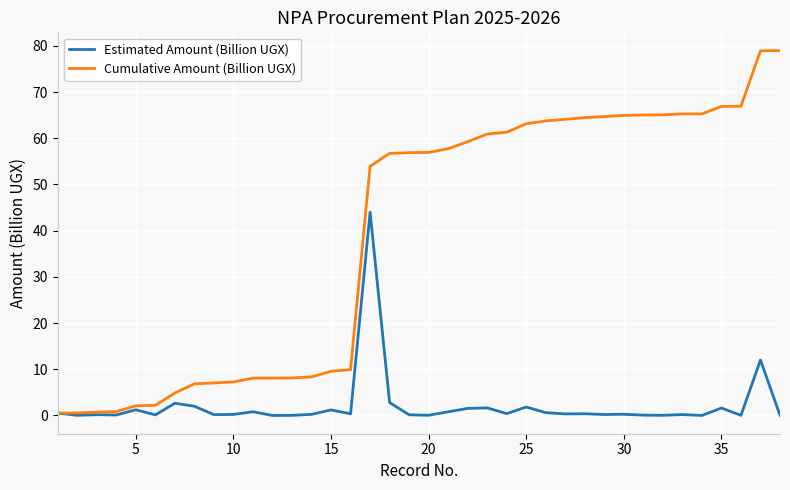

List the series in order of their peak value, highest first.

Cumulative Amount (Billion UGX), Estimated Amount (Billion UGX)